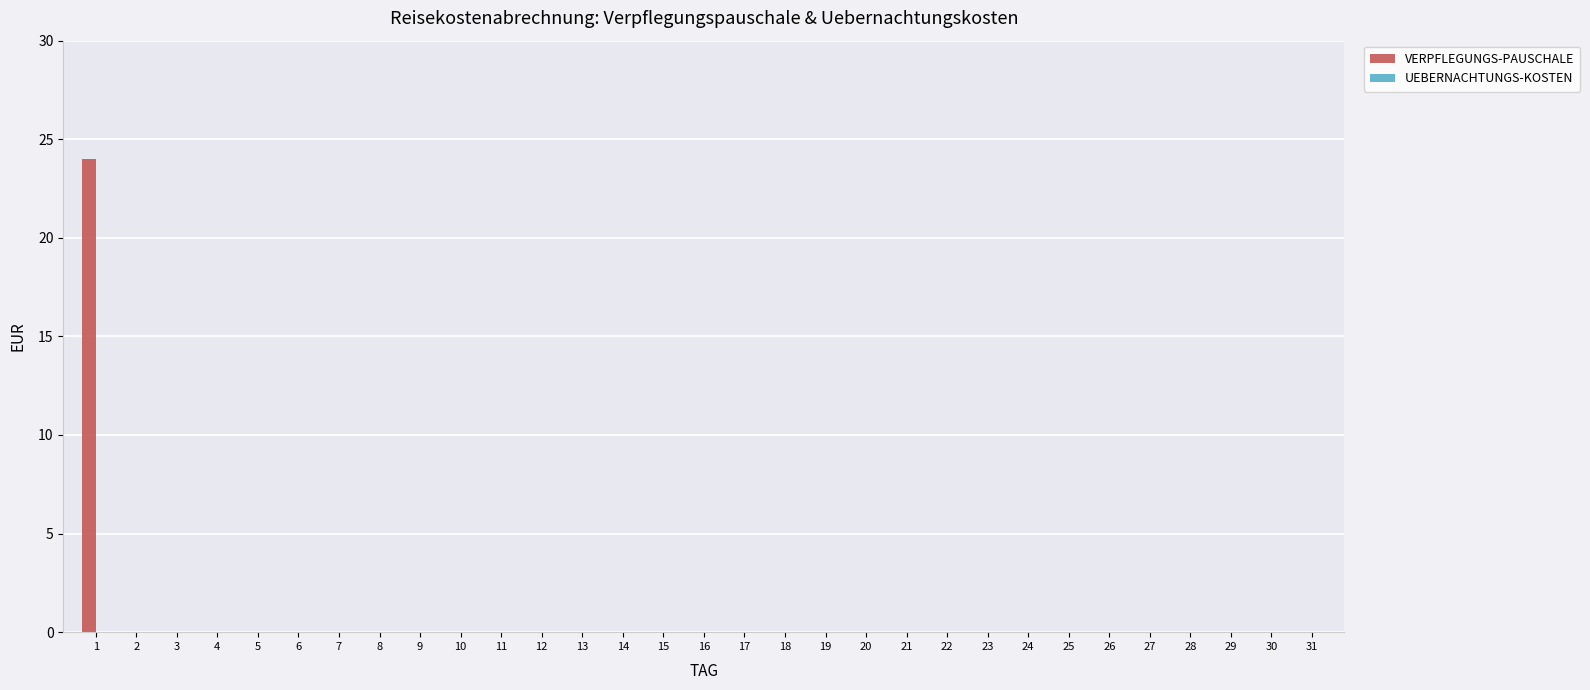

What is the maximum value shown in the chart?

24